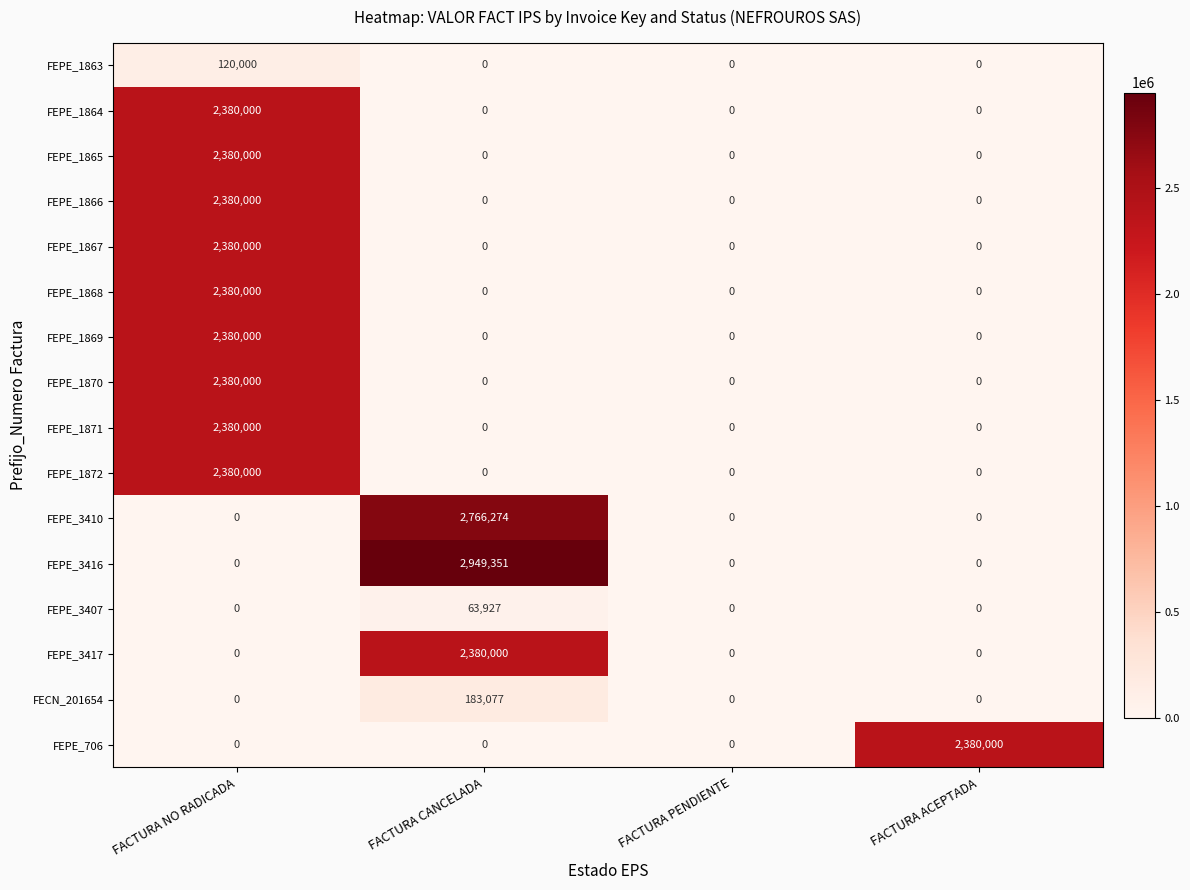

What is the difference between the FEPE_1869 values at FACTURA NO RADICADA and FACTURA CANCELADA?

2380000